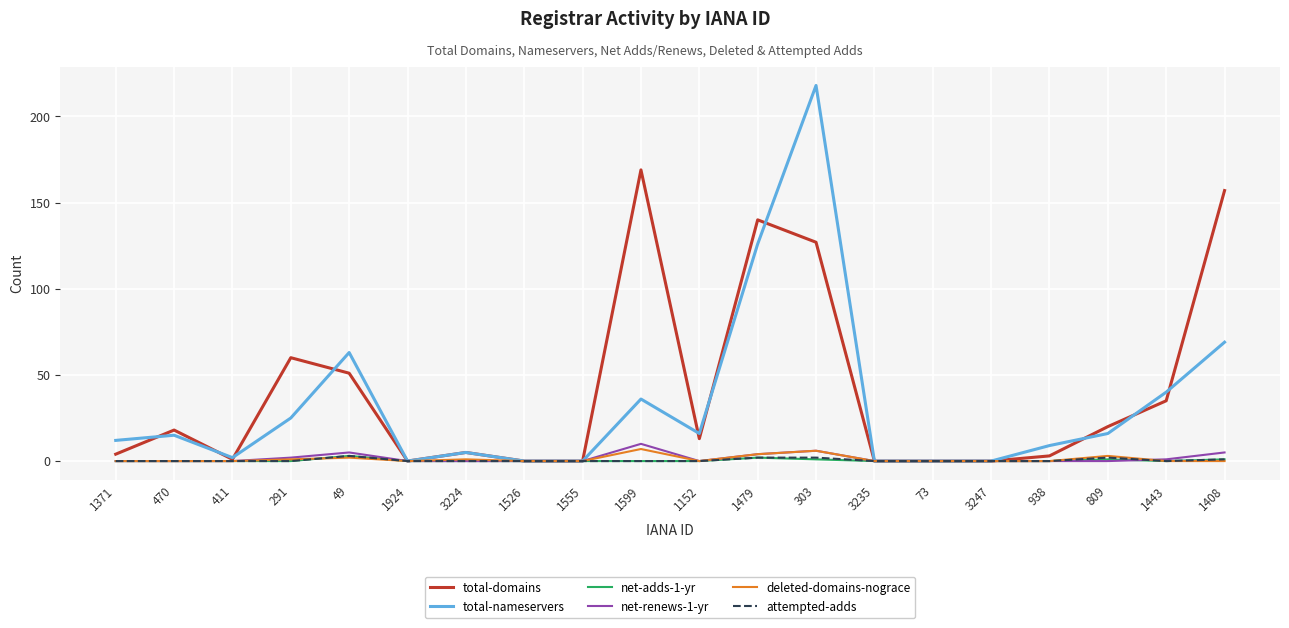

In total-domains, how many points are higher than both neighbors (excluding endpoints)?

5